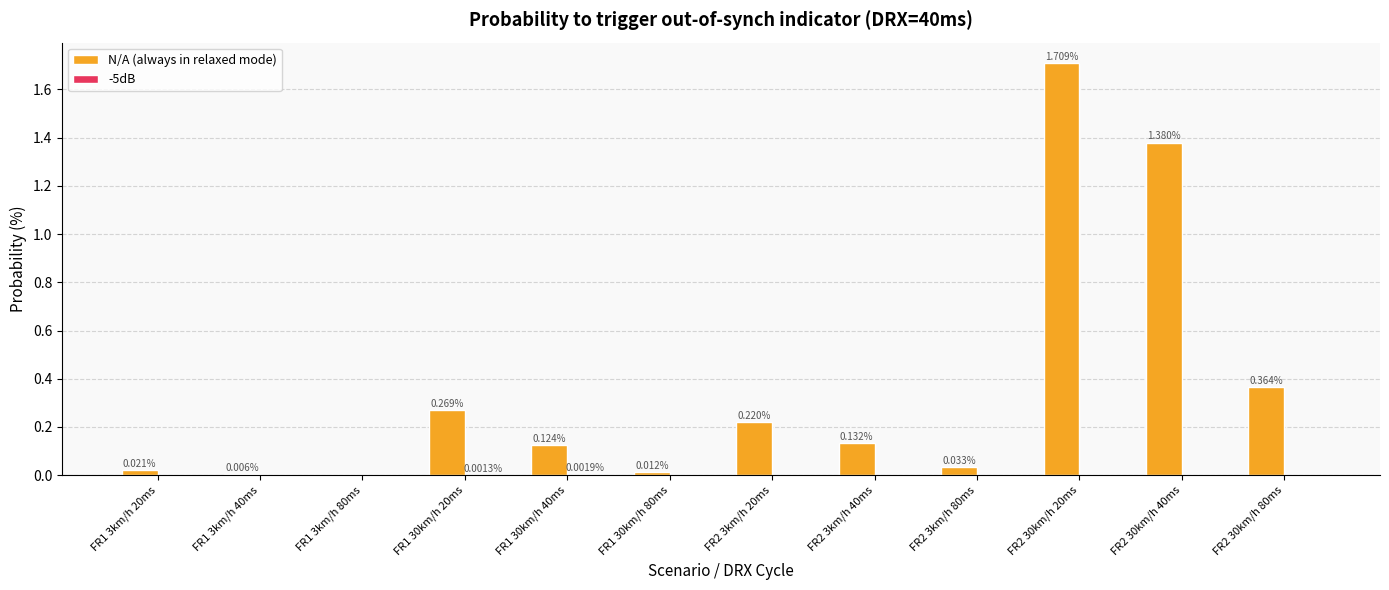

At which category is the sum across all series the highest?

FR2 30km/h 20ms